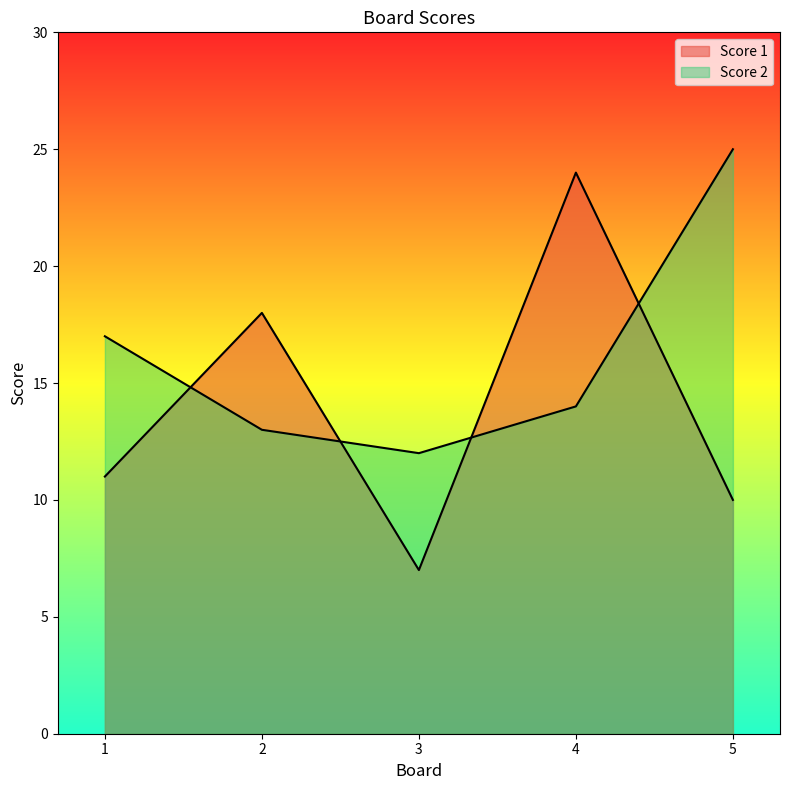

What is the difference between the Score 1 values at 5 and 1?

1